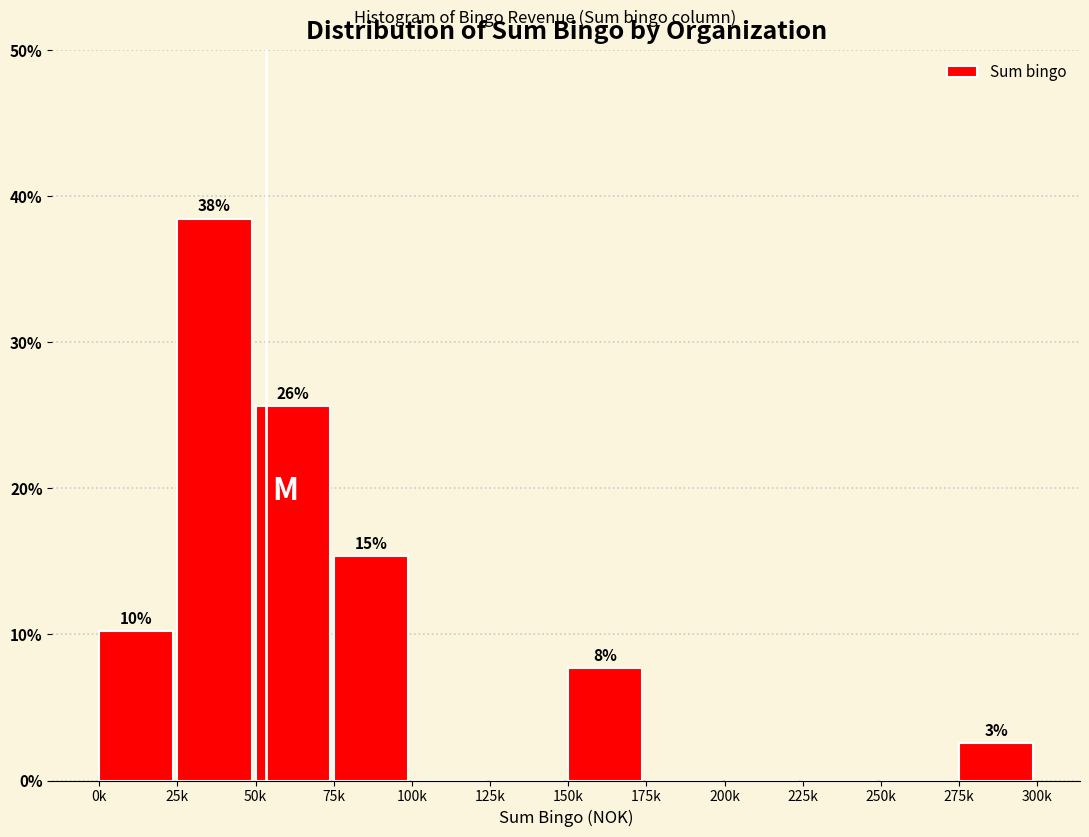

Are the bars horizontal?

No